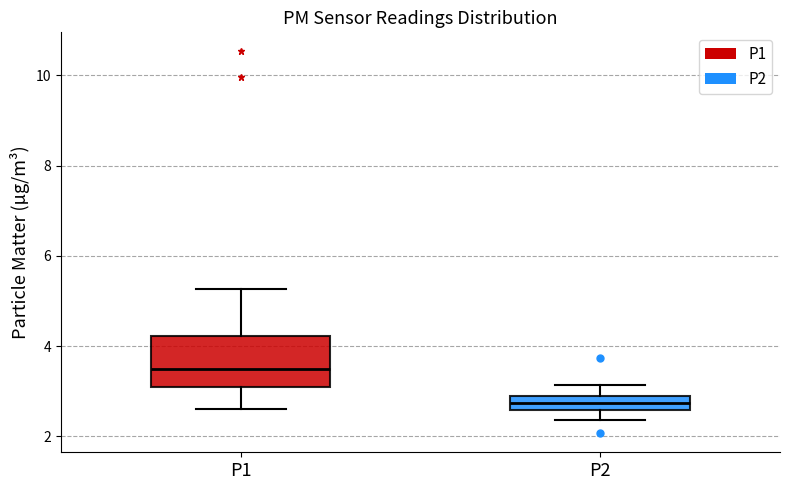

Where does the upper whisker of the box for P2 end on the y-axis? The values are not printed on the chart, so give them approximately, as read against the axis.

3.2